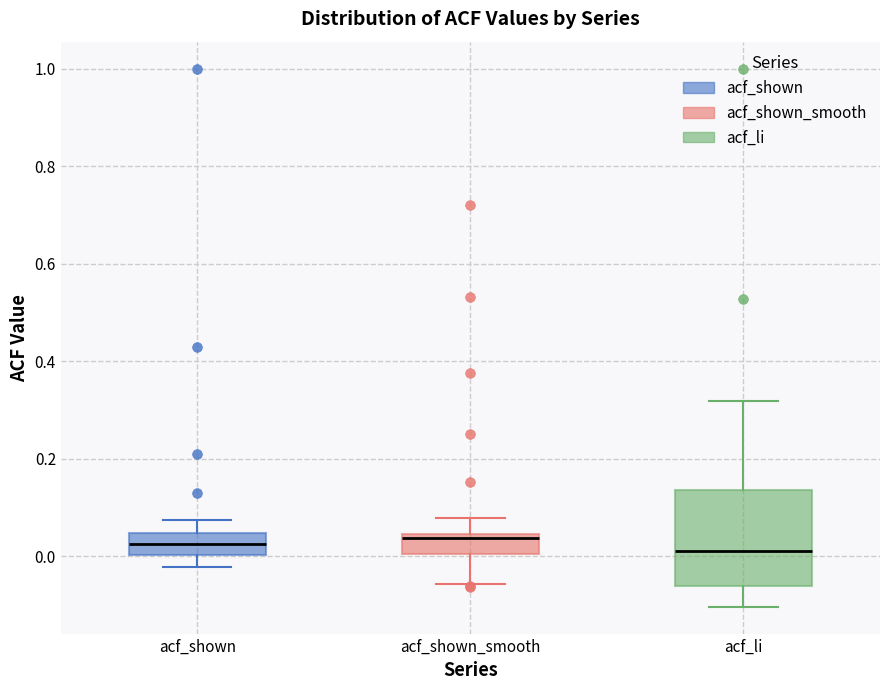

Reading left to right, transcribe this box plot: for each box, give where its median line is, the range the box spans, and where its two whiskers end, as read against the y-axis. The values are not printed on the chart, so give them approximately, as read against the axis.

acf_shown: median 0.02, box 0.00 to 0.04, whiskers -0.02 to 0.08
acf_shown_smooth: median 0.04 (just below the box's upper edge), box 0.00 to 0.04, whiskers -0.06 to 0.08
acf_li: median 0.02, box -0.06 to 0.14, whiskers -0.10 to 0.32